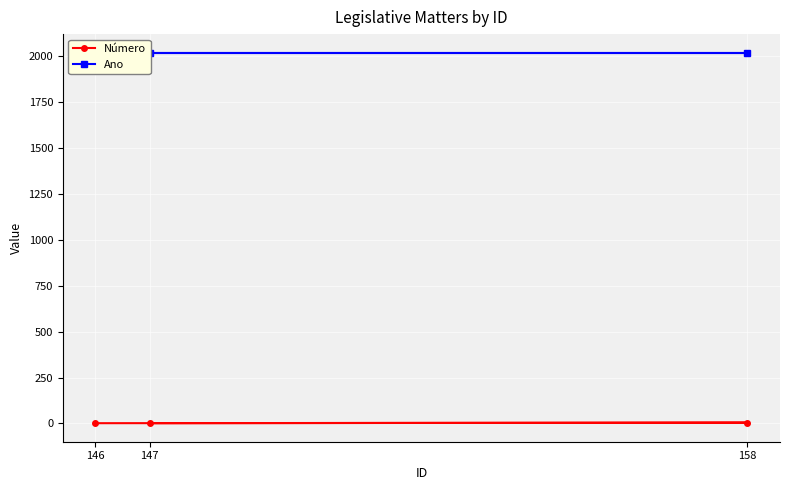

Which category has the lowest value across all series?

146